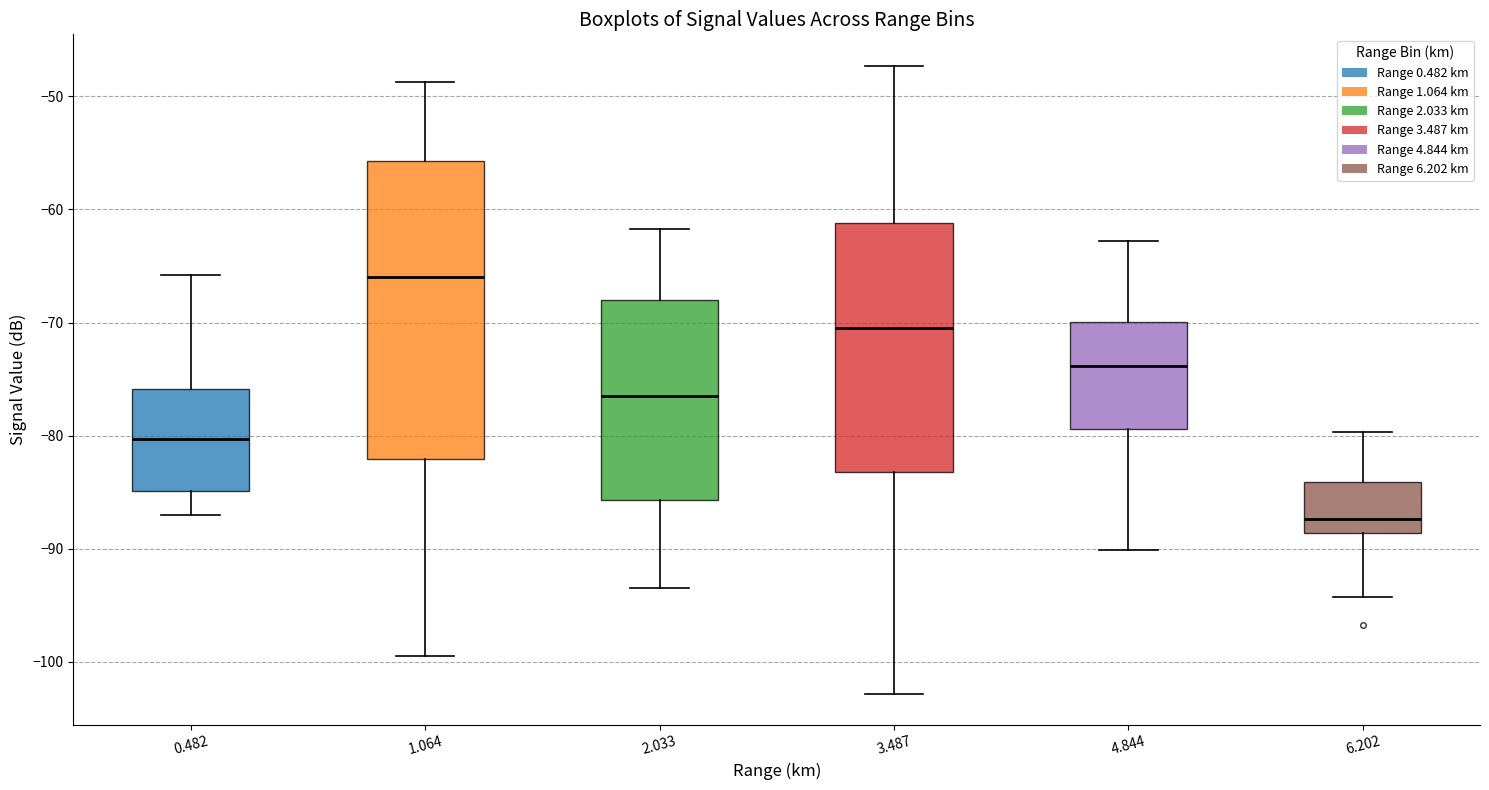

Reading left to right, transcribe this box plot: for each box, give where its median line is, the range the box spans, and where its two whiskers end, as read against the y-axis. The values are not printed on the chart, so give them approximately, as read against the axis.

0.482: median -80, box -85 to -76, whiskers -87 to -66
1.064: median -66, box -82 to -56, whiskers -99 to -49
2.033: median -76, box -86 to -68, whiskers -93 to -62
3.487: median -70, box -83 to -61, whiskers -103 to -47
4.844: median -74, box -79 to -70, whiskers -90 to -63
6.202: median -87, box -89 to -84, whiskers -94 to -80